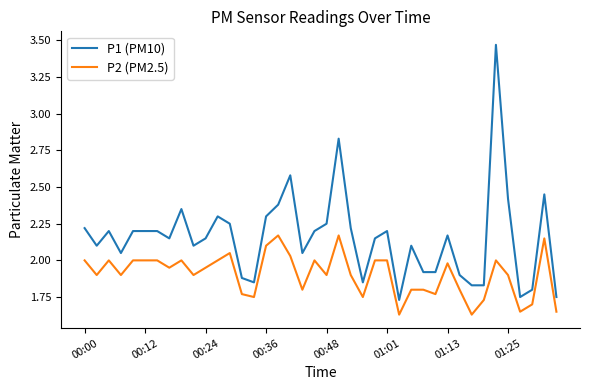

Which series has the widest spread of values?

P1 (PM10)